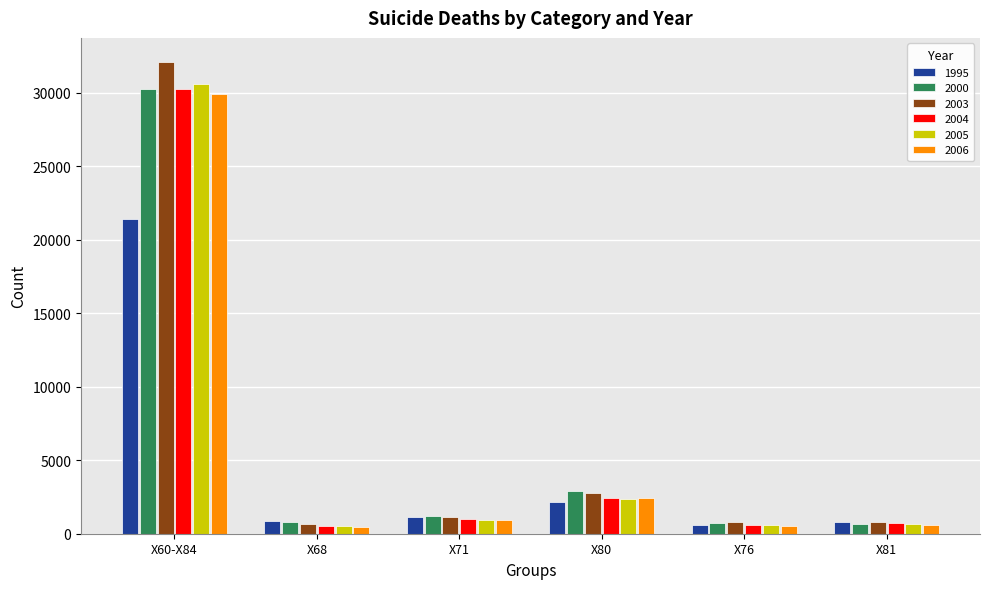

At which category is the sum across all series the highest?

X60-X84